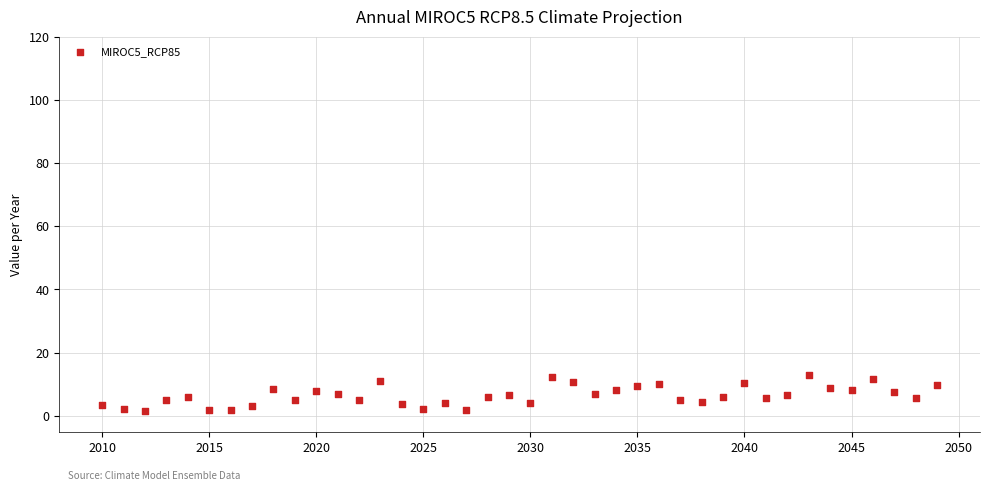

What is the range of Y values (max minus min)?

11.3